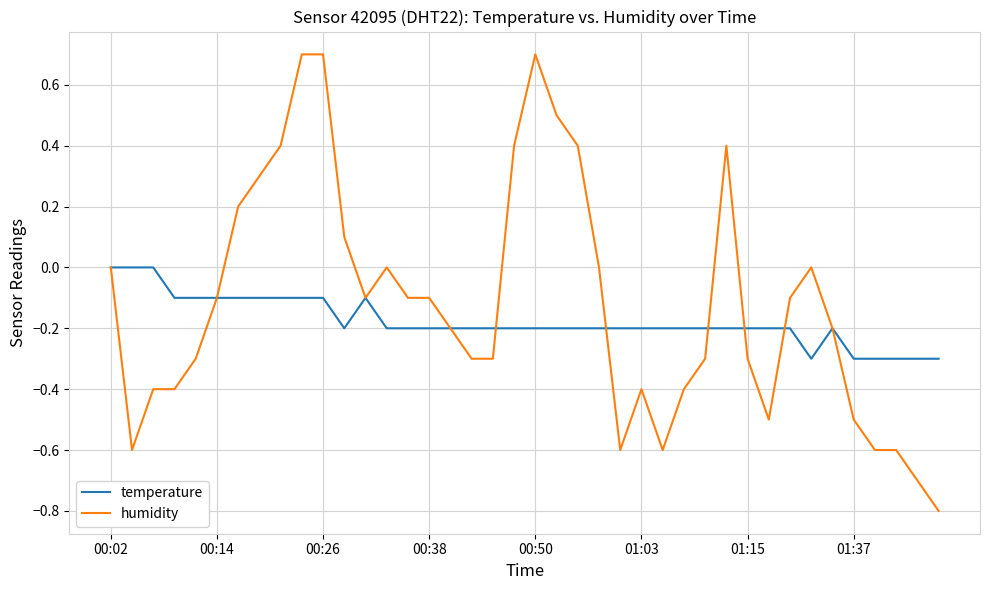

Rank the series by their maximum value, from highest to lowest.

humidity, temperature